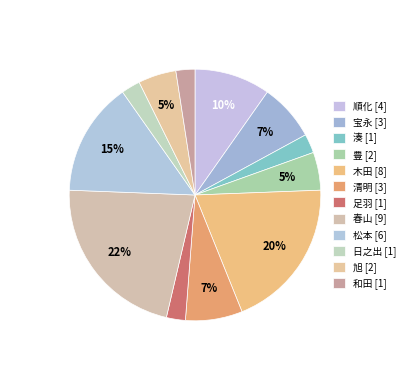

True or false: 和田 [1] accounts for 2% of the total.

True